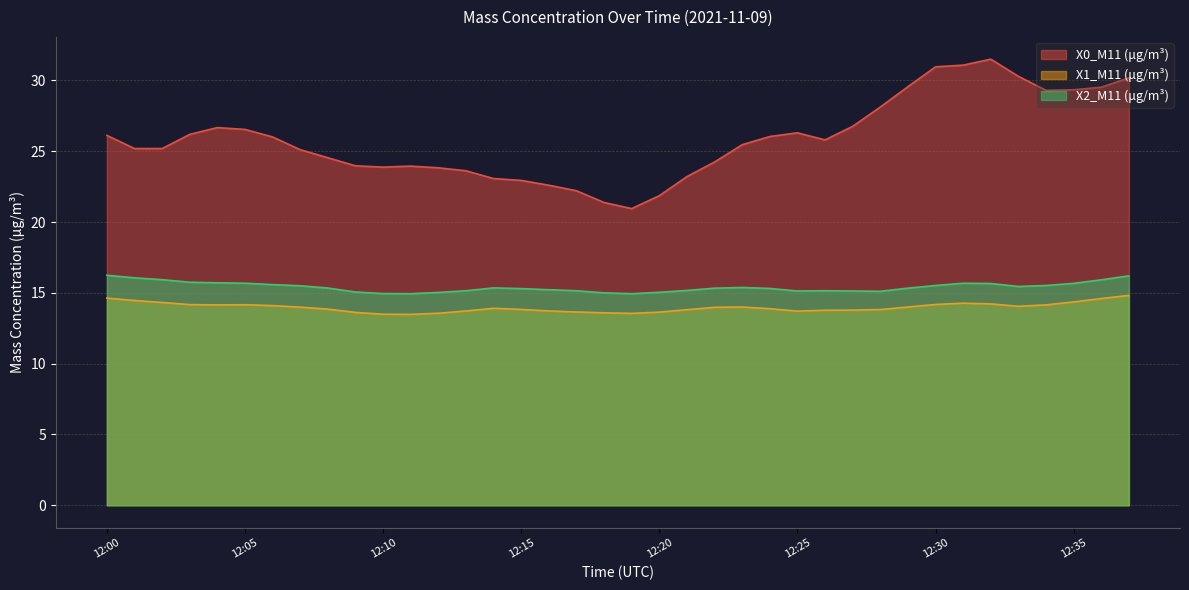

What is the difference between the maximum and second lowest values in the X1_M11 (μg/m³) series?

1.3